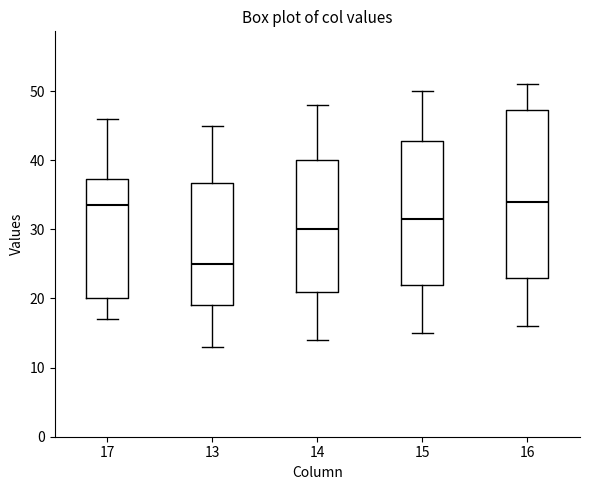

Reading left to right, transcribe this box plot: for each box, give where its median line is, the range the box spans, and where its two whiskers end, as read against the y-axis. The values are not printed on the chart, so give them approximately, as read against the axis.

17: median 34, box 20 to 37, whiskers 17 to 46
13: median 25, box 19 to 37, whiskers 13 to 45
14: median 30, box 21 to 40, whiskers 14 to 48
15: median 32, box 22 to 43, whiskers 15 to 50
16: median 34, box 23 to 47, whiskers 16 to 51